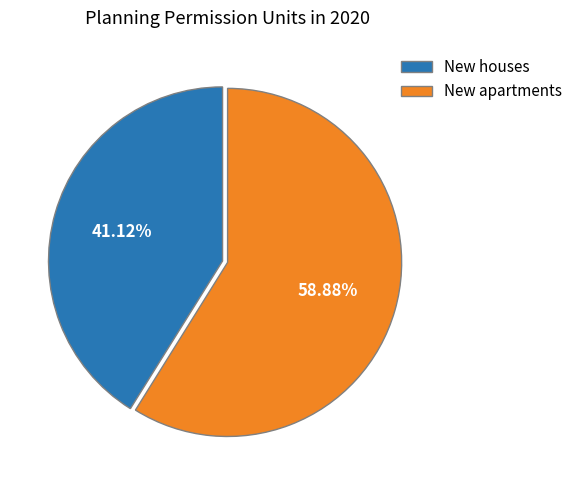

Is it true that New apartments is 59% of the pie?

True